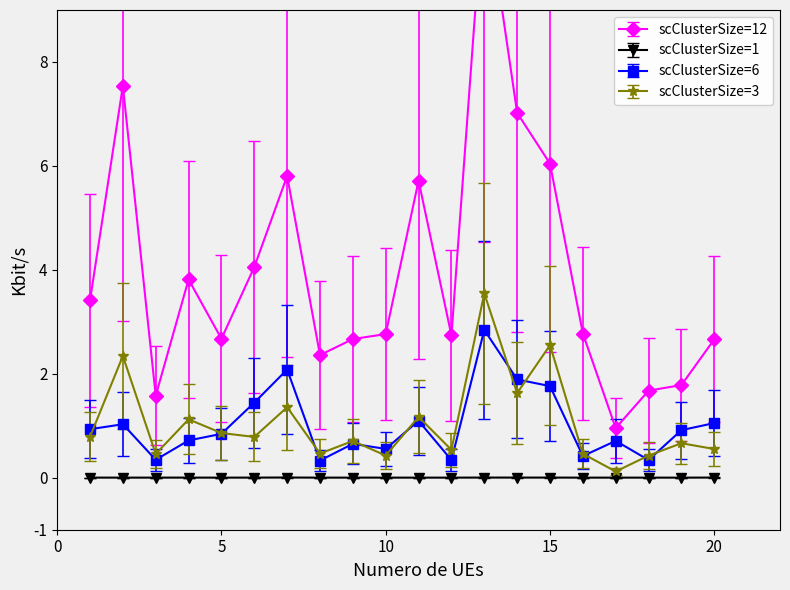

Is the value of SOC 0-120 ms (g/kg) at 20 greater than the value of SOC 0-30 ms (g/kg) at 4?

No